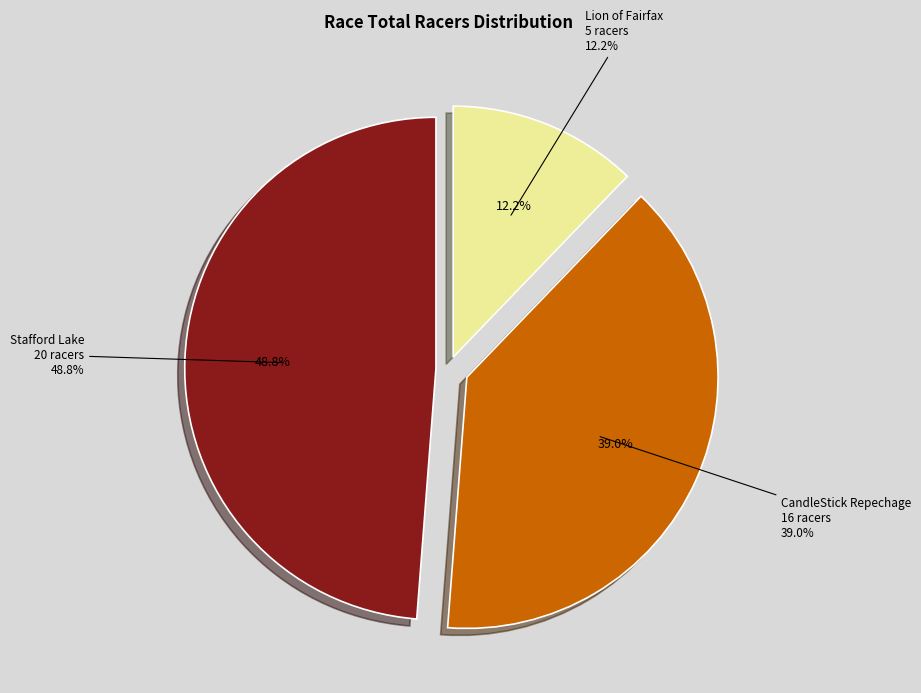

Rank the categories by value from highest to lowest.

Stafford Lake, CandleStick Repechage, Lion of Fairfax